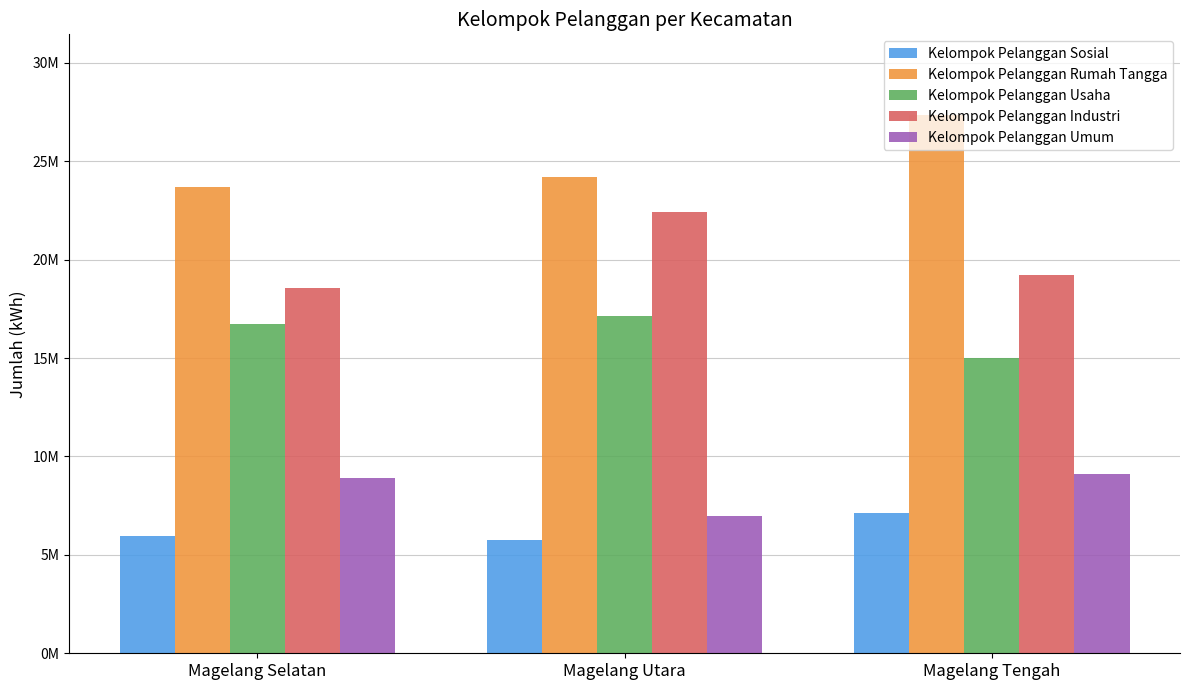

Which series has the widest spread of values?

Kelompok Pelanggan Industri